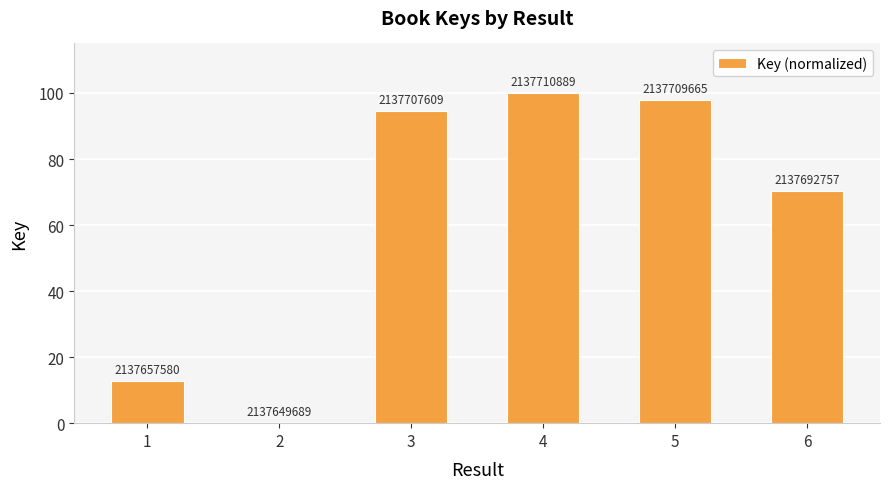

The value at 2 is 0.0. True or false?

True